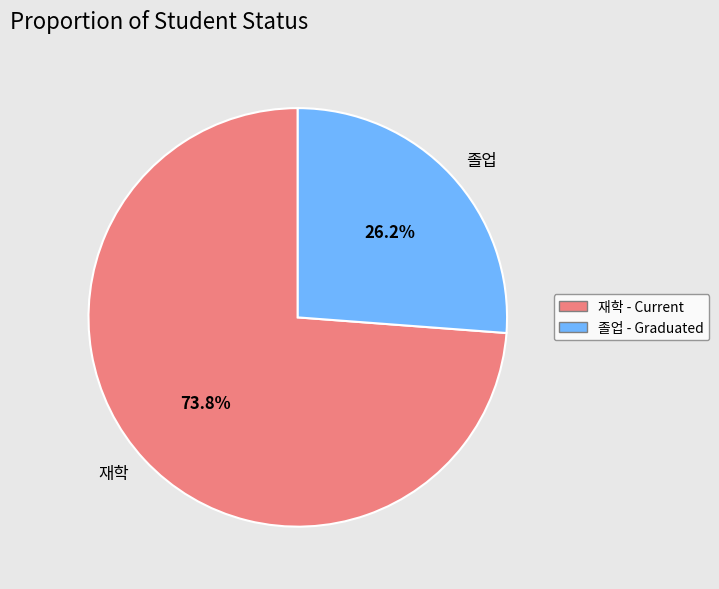

Which has a higher value, 졸업 or 재학?

재학